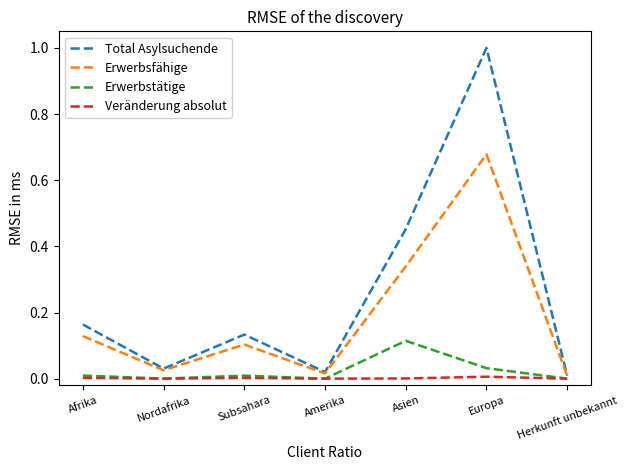

True or false: Erwerbstätige has a value of 0.0 at Amerika.

True